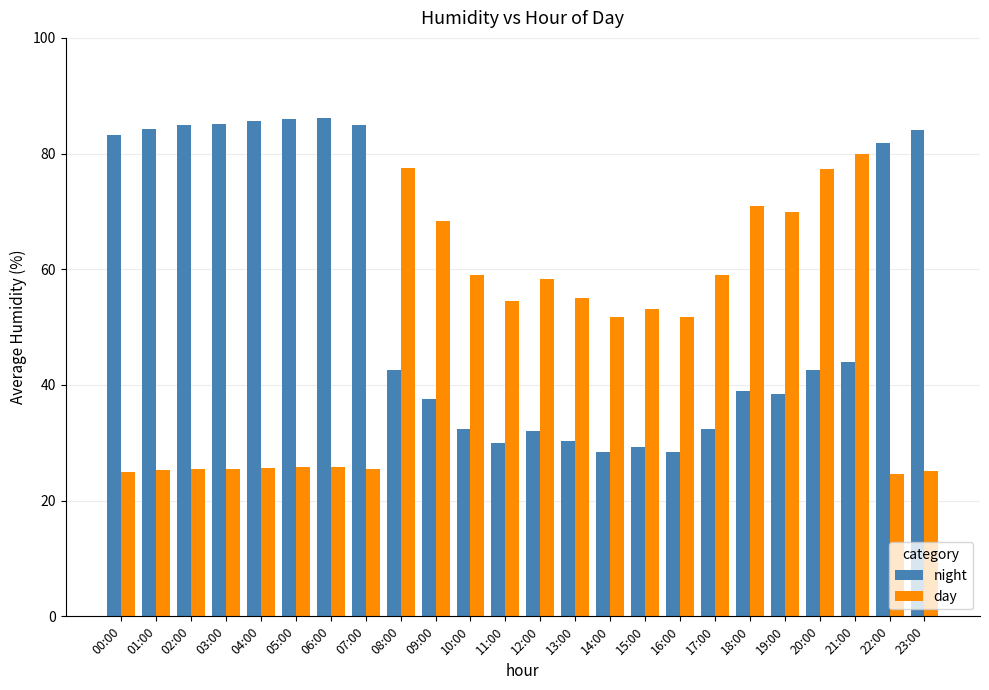

What is the spread (max minus min) of values at 09:00?

30.8